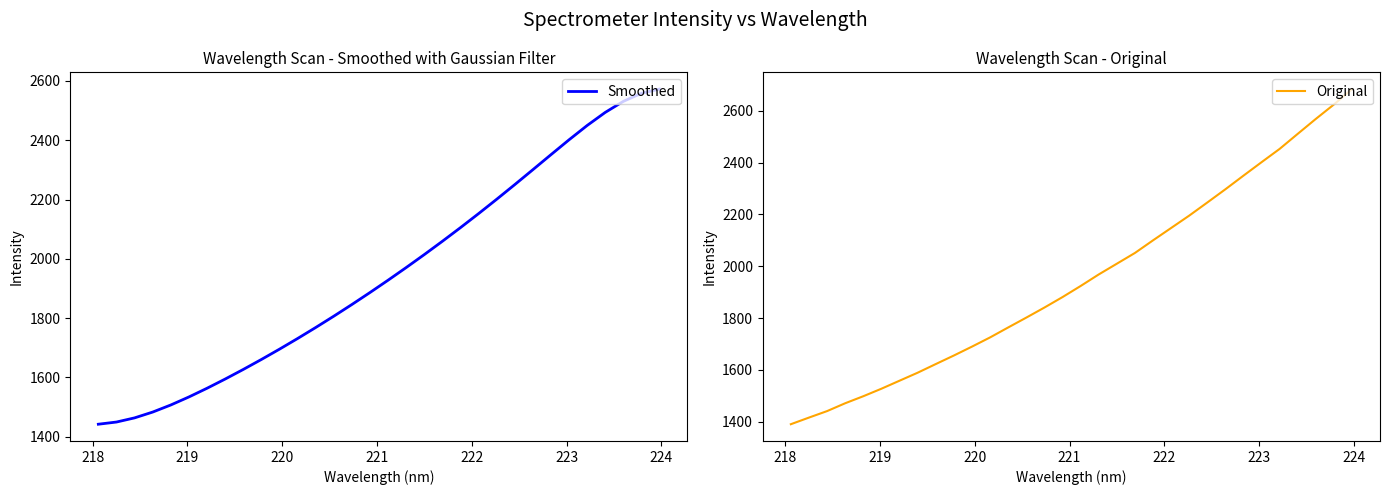

What is the highest value of the Smoothed series?

2572.5